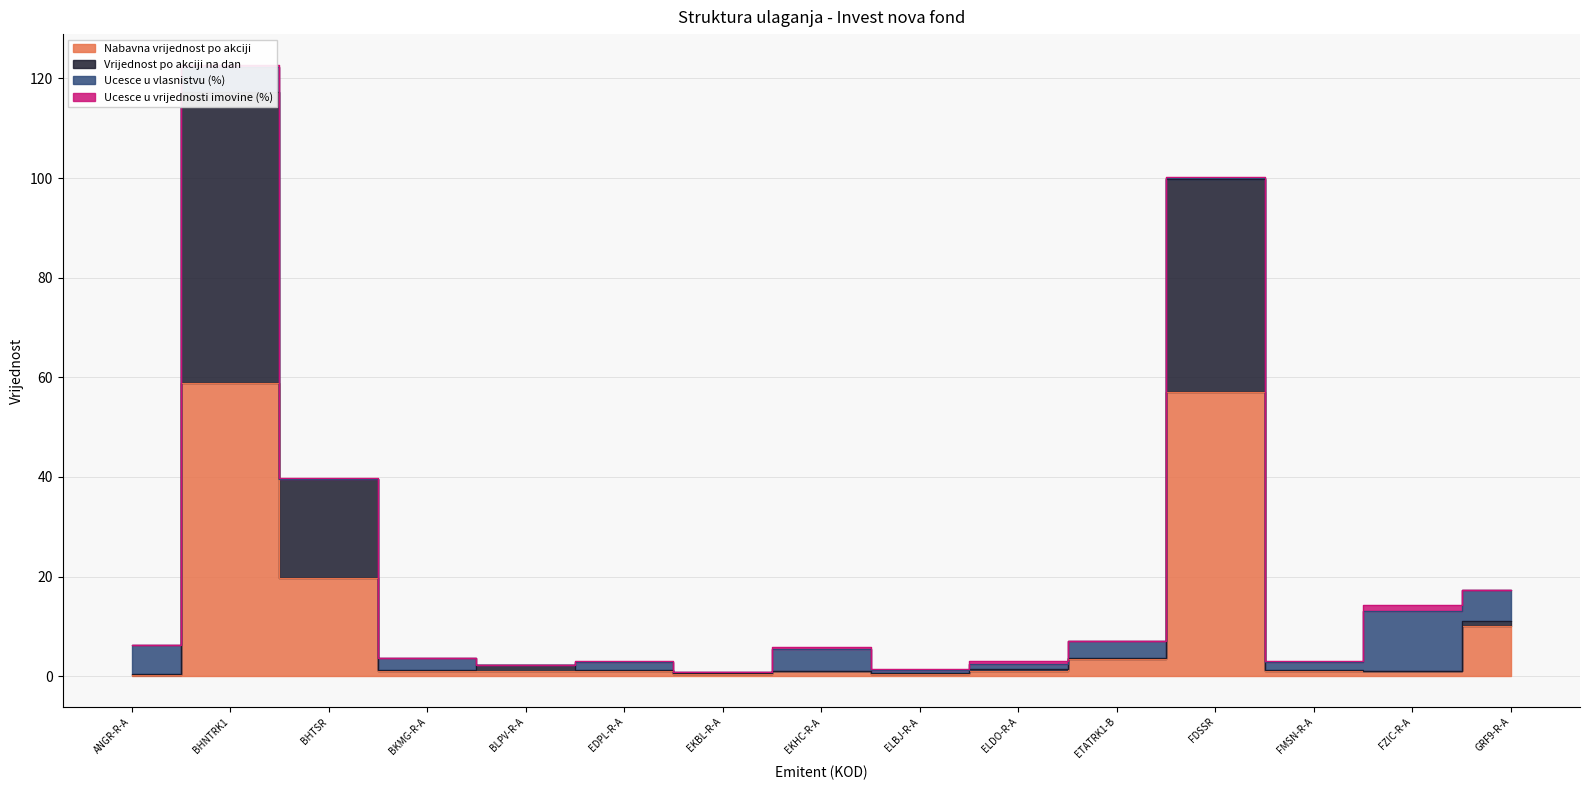

How many data points in Nabavna vrijednost po akciji are less than 1?

3